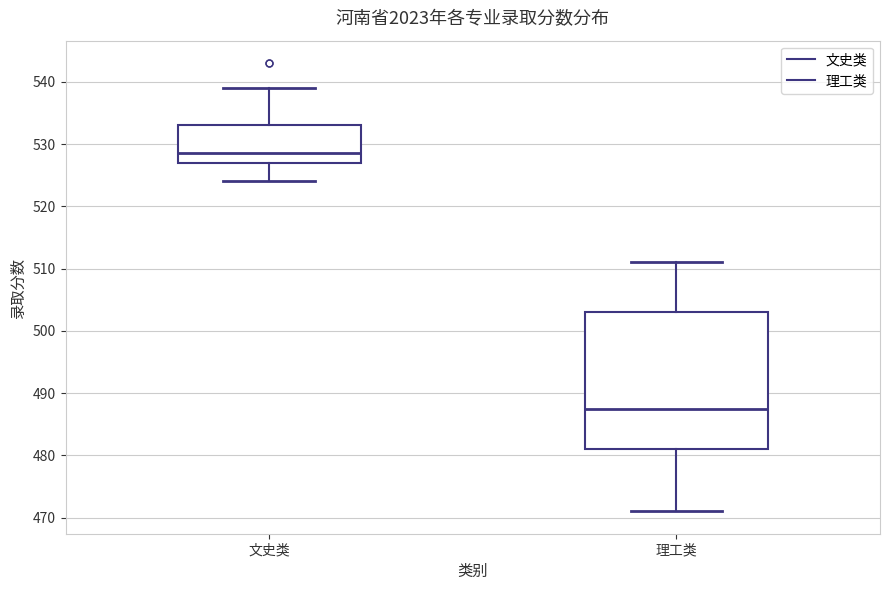

Reading left to right, read every box against the y-axis: the position of its median line, the range the box covers, and the ends of its whiskers. The values are not printed on the chart, so give them approximately, as read against the axis.

文史类: median 529, box 527 to 533, whiskers 524 to 539
理工类: median 488, box 481 to 503, whiskers 471 to 511